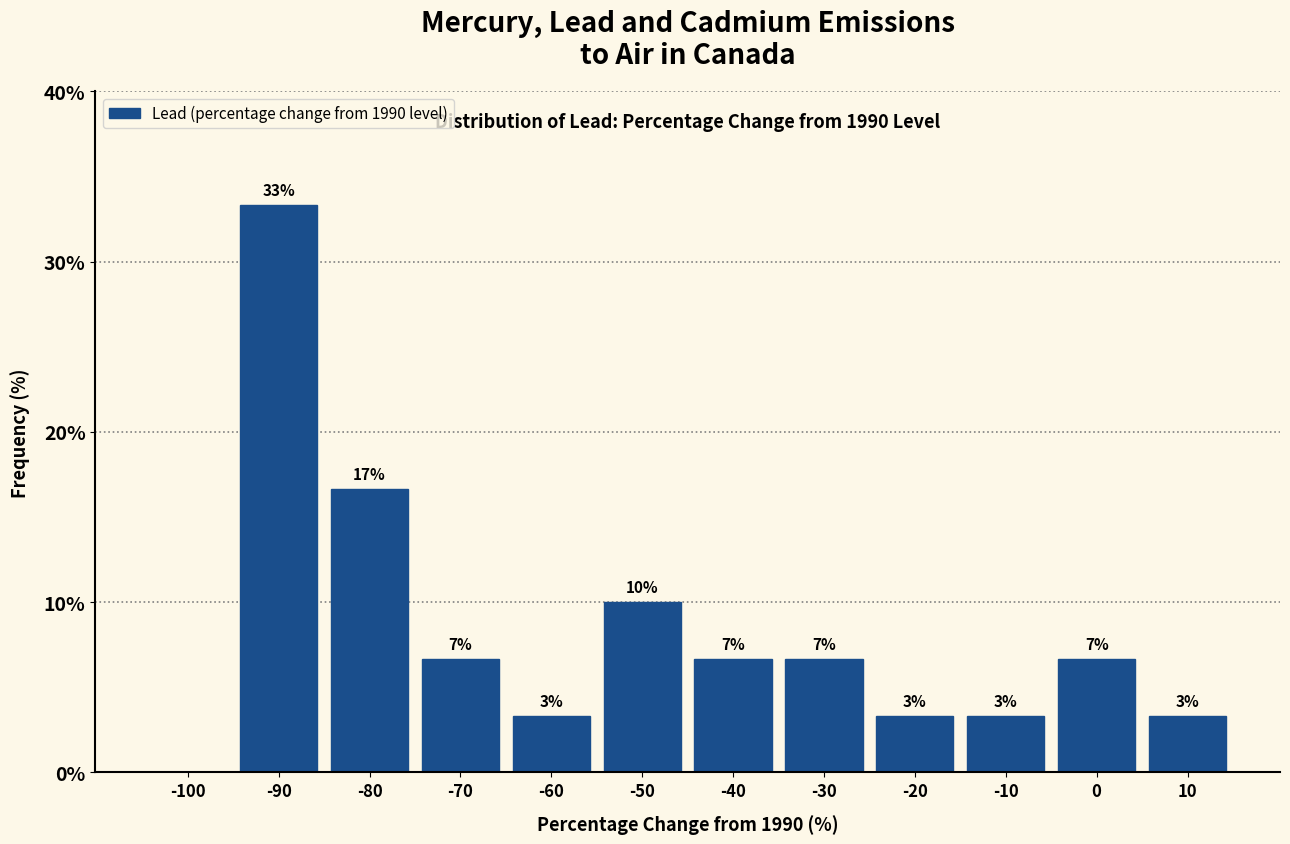

Are the bars horizontal?

No